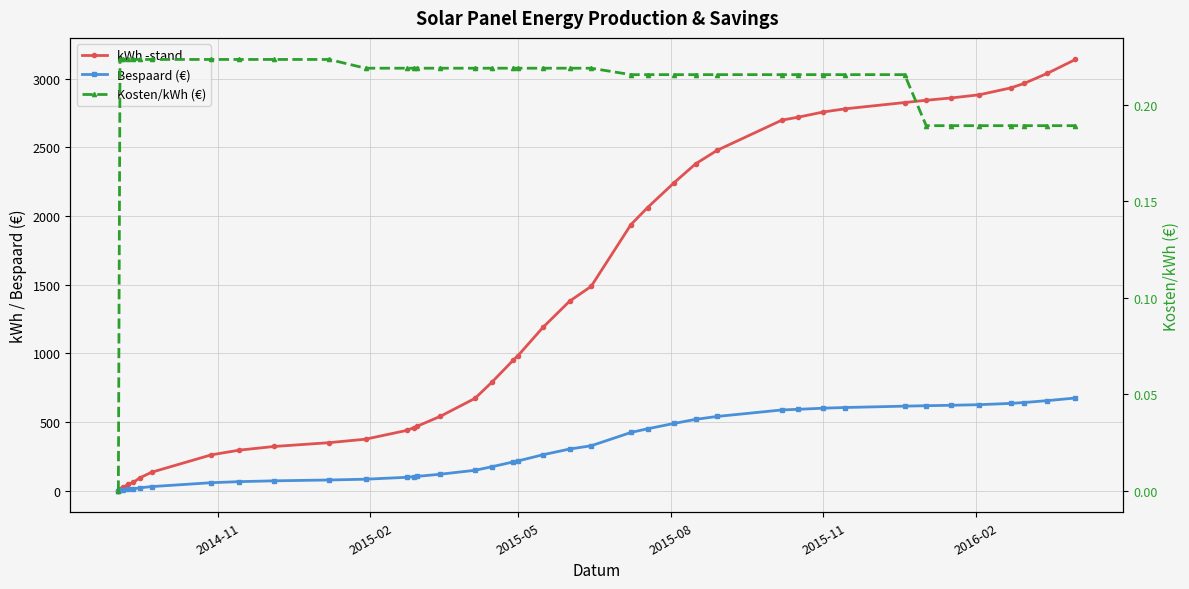

What is the highest value of the Kosten/kWh (€) series?

0.2